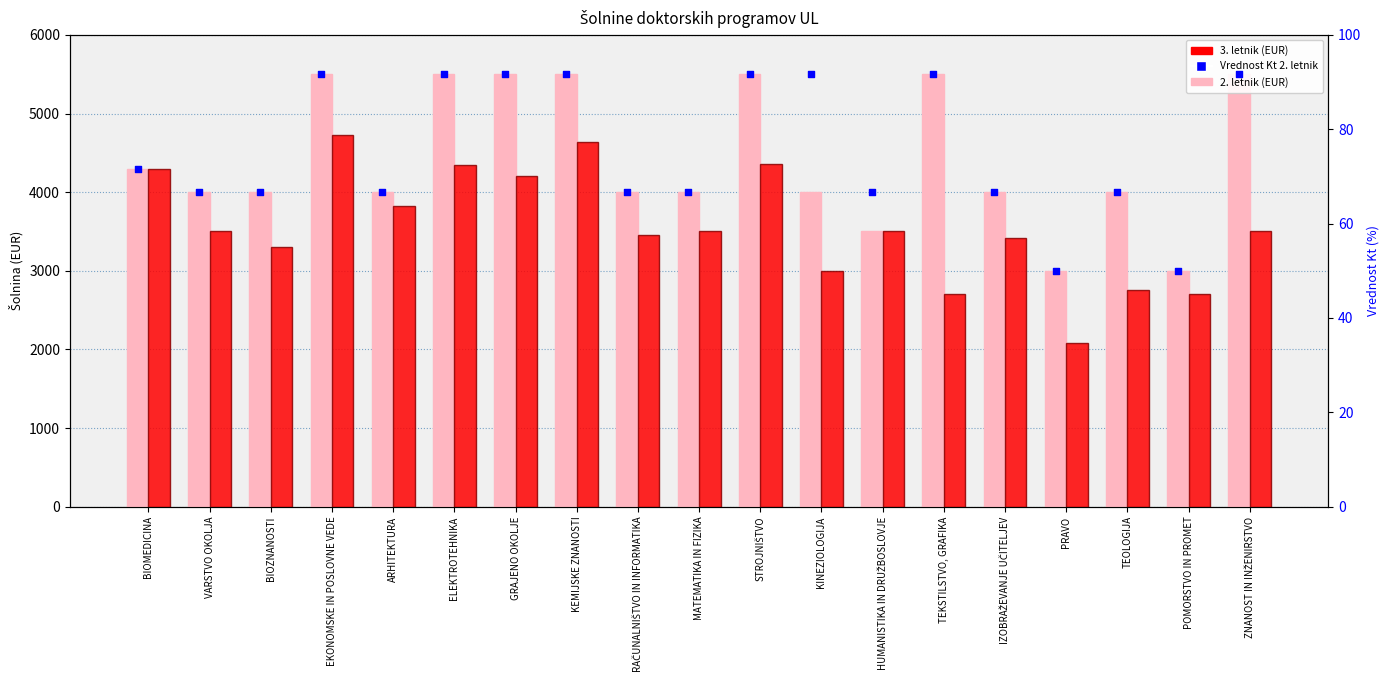

Which series reaches the minimum Y coordinate?

Vrednost Kt 2. letnik